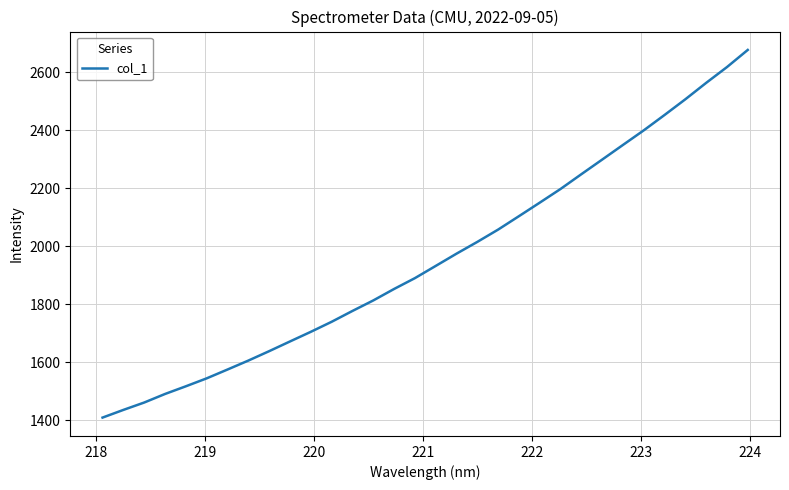

What is the difference between the maximum and minimum values?

1267.2